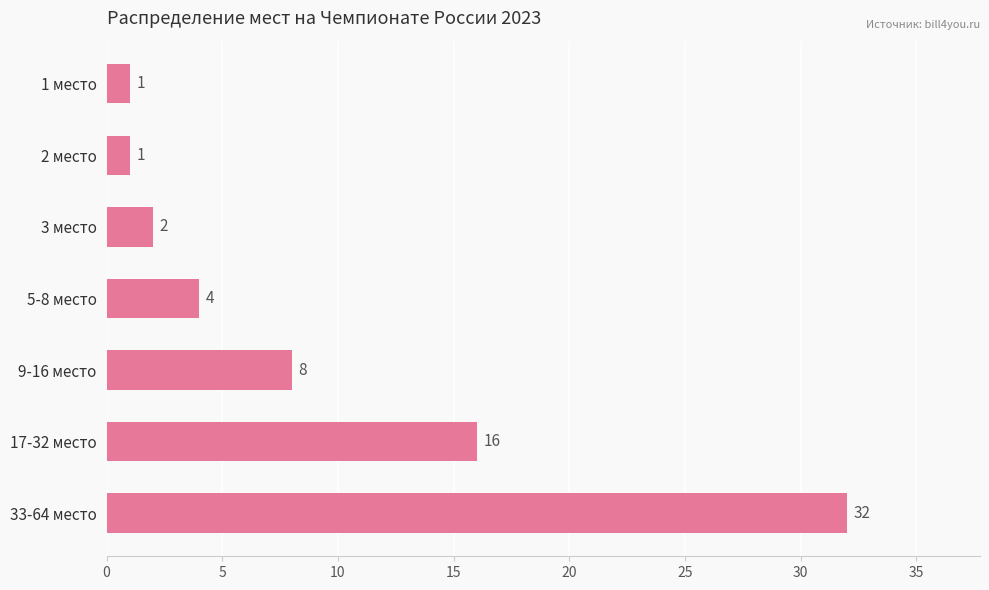

Is it true that the value at 1 место is 1?

True